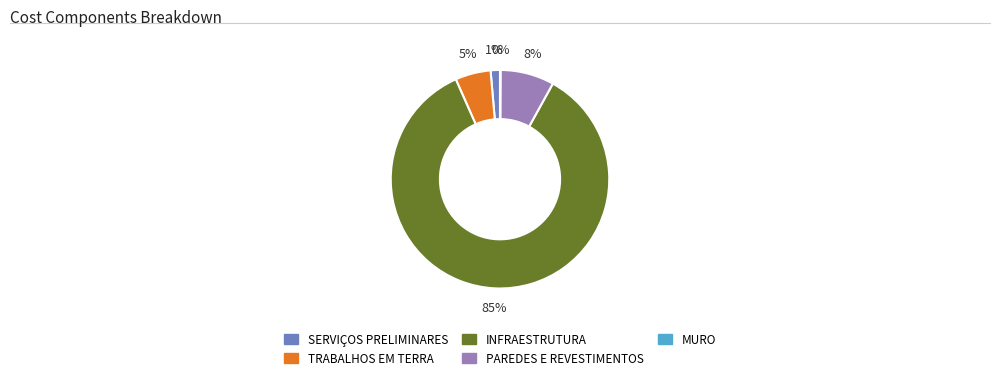

Which slice is the largest?

INFRAESTRUTURA